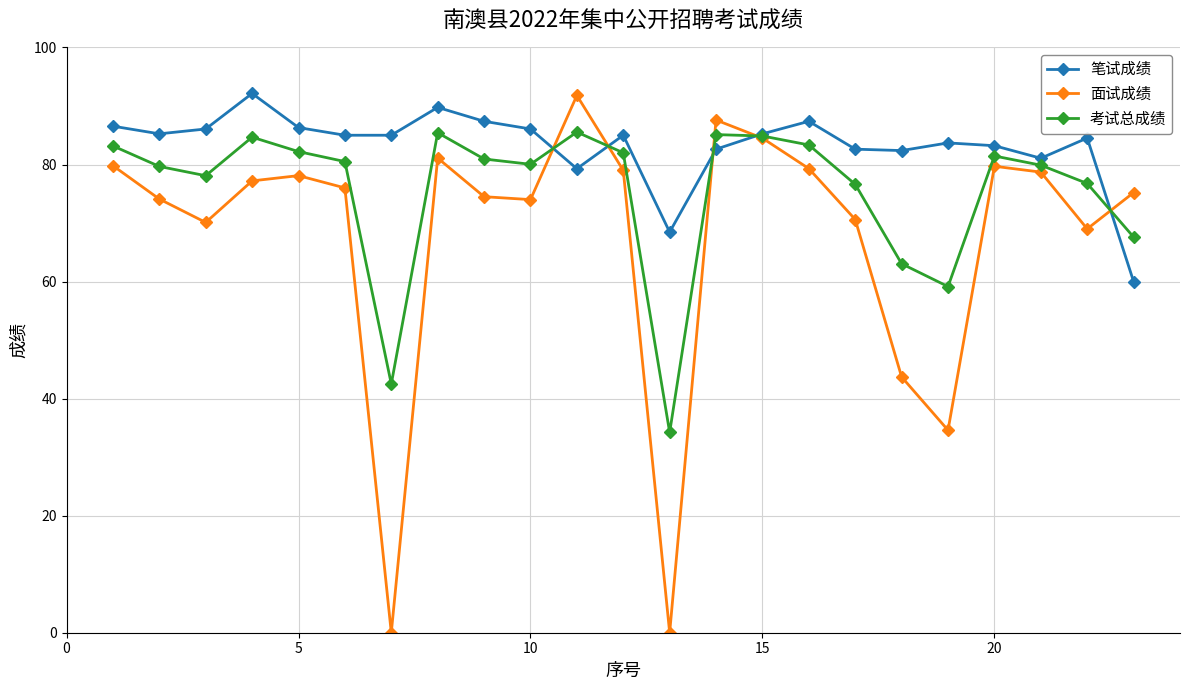

List the series in order of their overall mean, highest first.

笔试成绩, 考试总成绩, 面试成绩